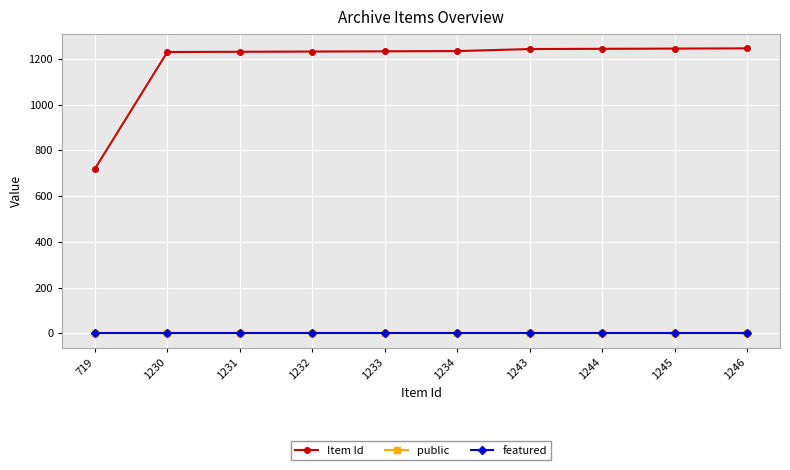

The public series shows 1 at 1233. True or false?

True